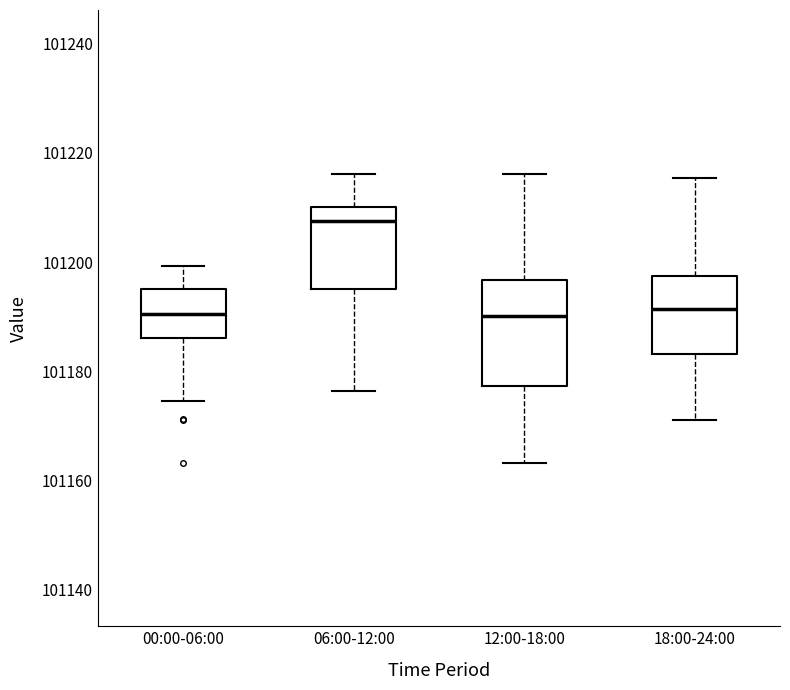

Reading left to right, read every box against the y-axis: the position of its median line, the range the box covers, and the ends of its whiskers. The values are not printed on the chart, so give them approximately, as read against the axis.

00:00-06:00: median 101190, box 101186 to 101196, whiskers 101174 to 101200
06:00-12:00: median 101208, box 101196 to 101210, whiskers 101176 to 101216
12:00-18:00: median 101190, box 101178 to 101196, whiskers 101164 to 101216
18:00-24:00: median 101192, box 101184 to 101198, whiskers 101172 to 101216